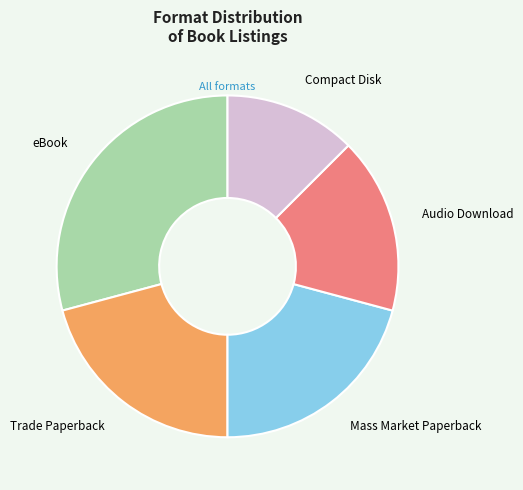

Count the number of slices in the pie.

5